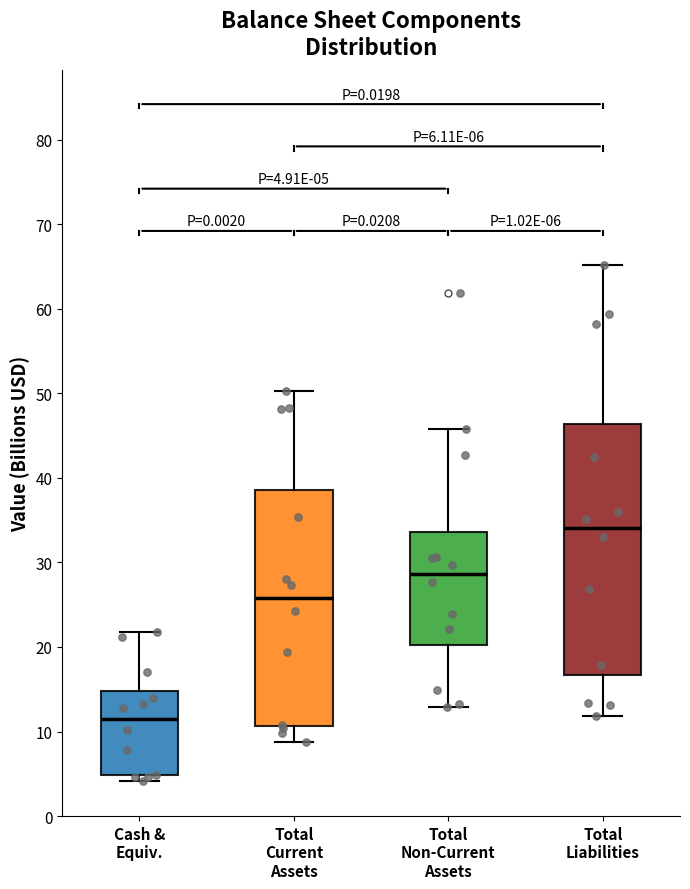

Which box's median line is the highest?

Total Liabilities